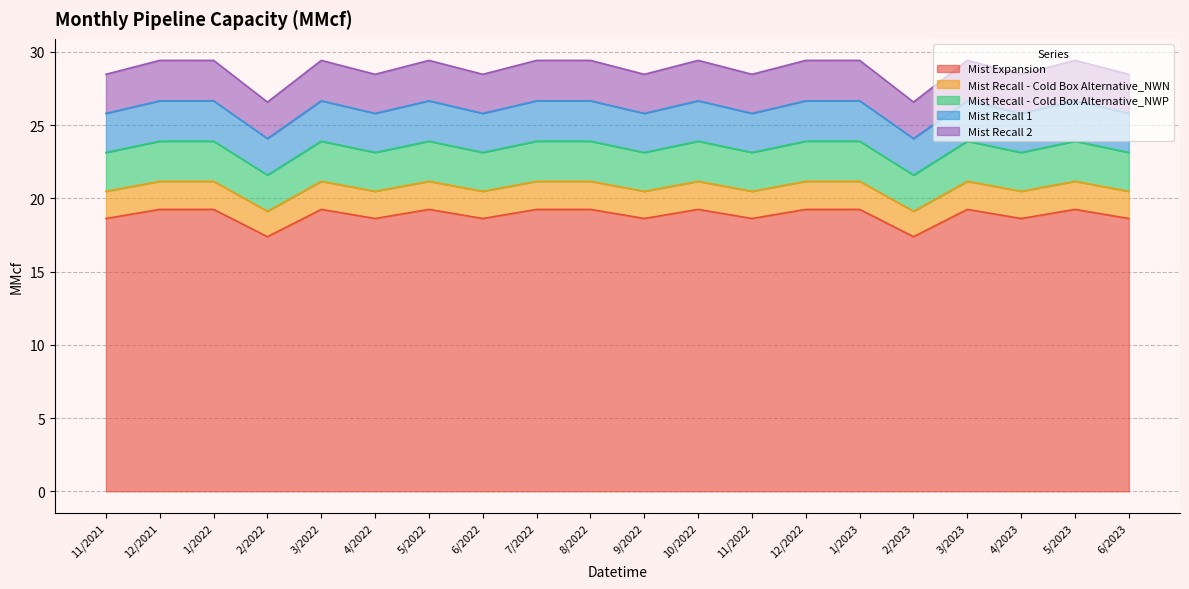

Is it true that Mist Recall - Cold Box Alternative_NWP equals 7.9 at 8/2022?

False